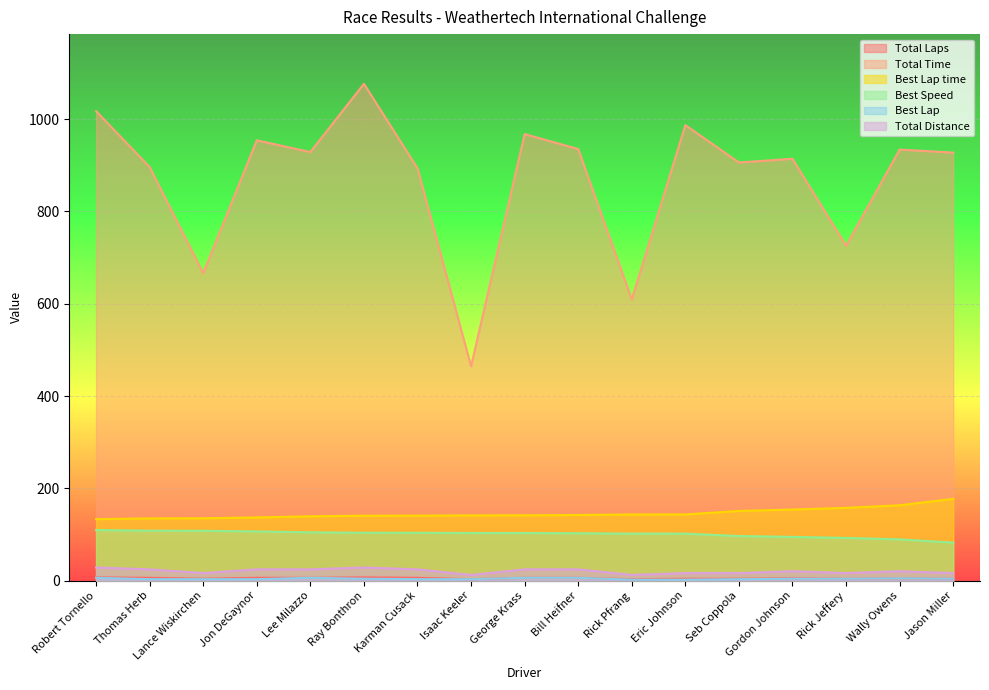

How many lines are shown in the chart?

6